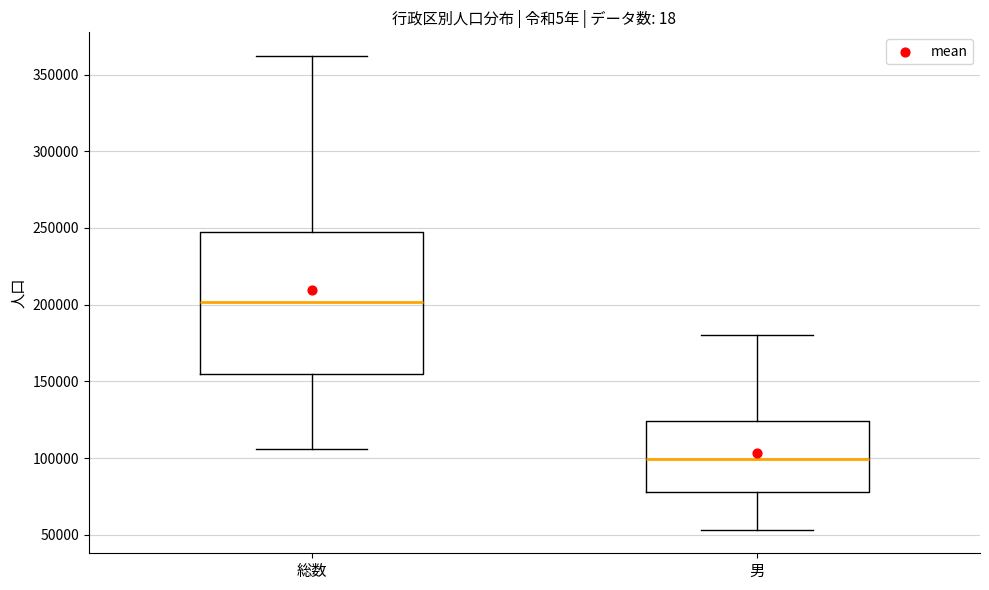

Reading left to right, read every box against the y-axis: the position of its median line, the range the box covers, and the ends of its whiskers. The values are not printed on the chart, so give them approximately, as read against the axis.

総数: median 200000, box 155000 to 245000, whiskers 105000 to 360000
男: median 100000, box 80000 to 125000, whiskers 55000 to 180000